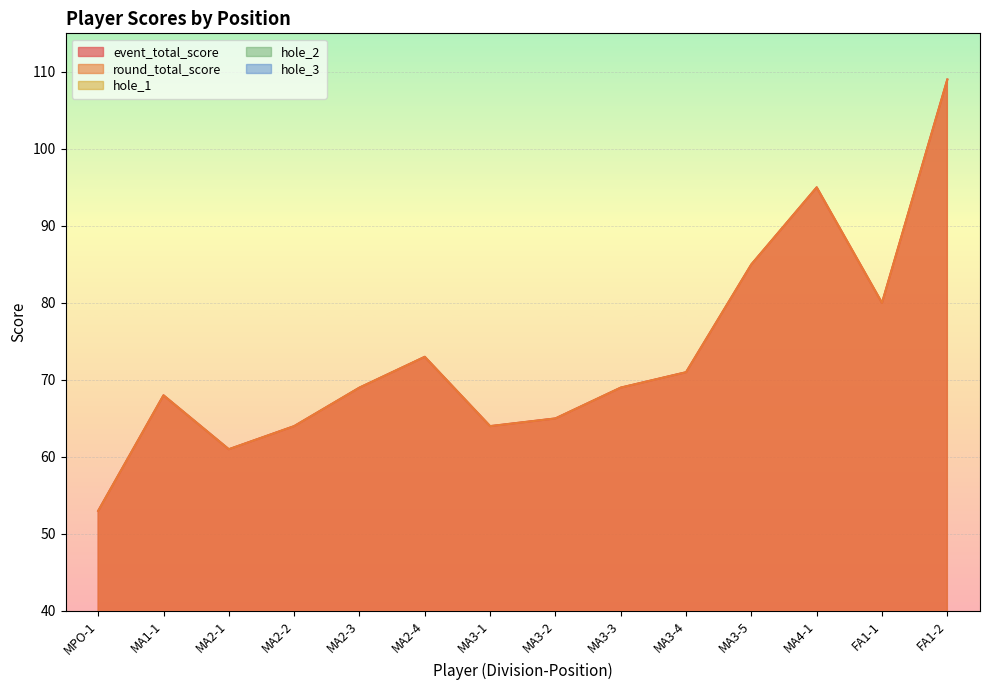

At which label does hole_1 reach its minimum?

MPO-1